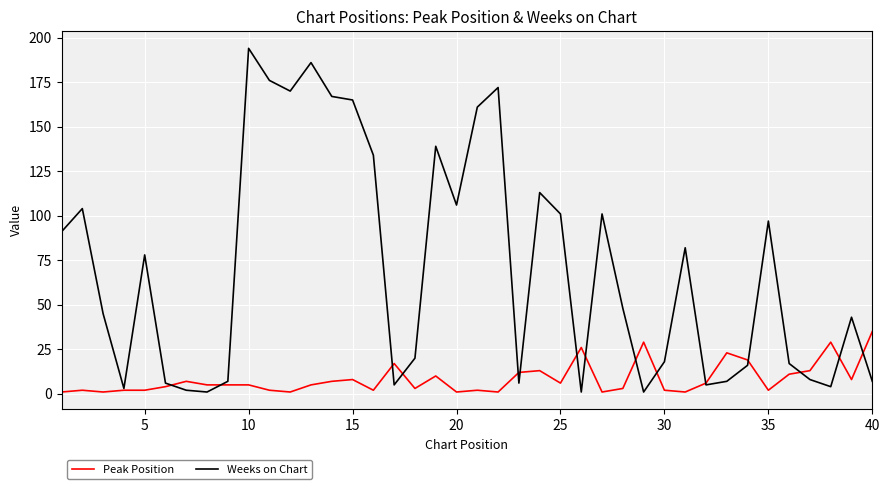

Rank the series by their maximum value, from highest to lowest.

Weeks on Chart, Peak Position